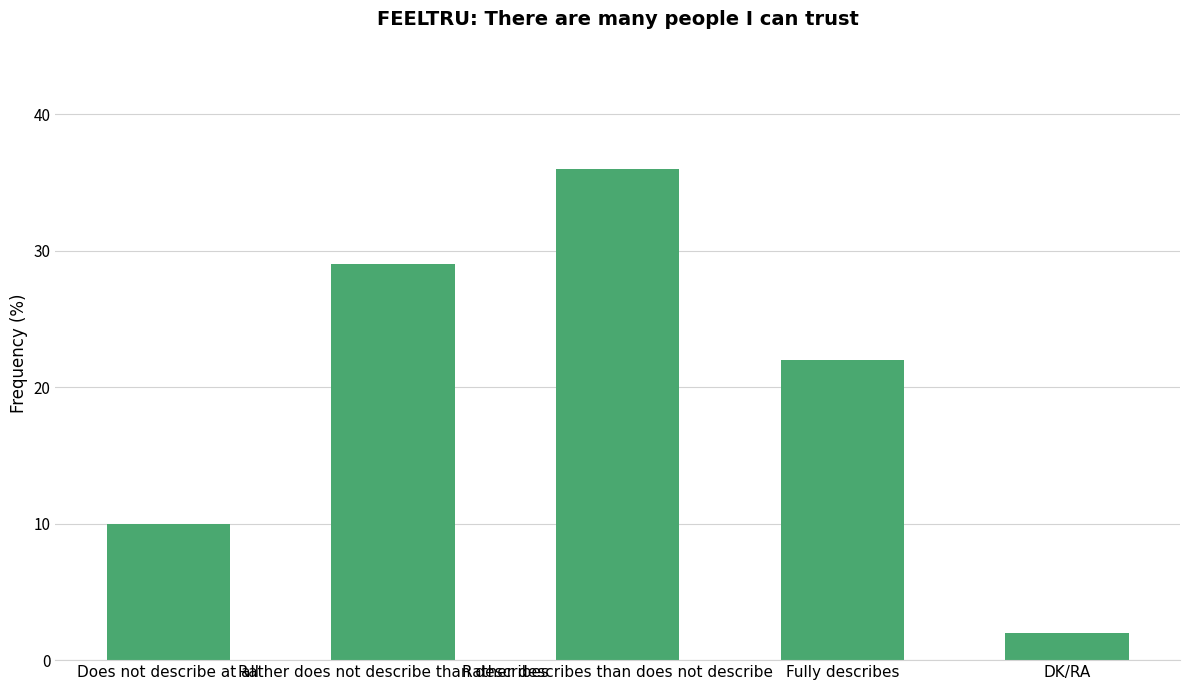

At which category does the chart reach its peak across all series?

Rather describes than does not describe